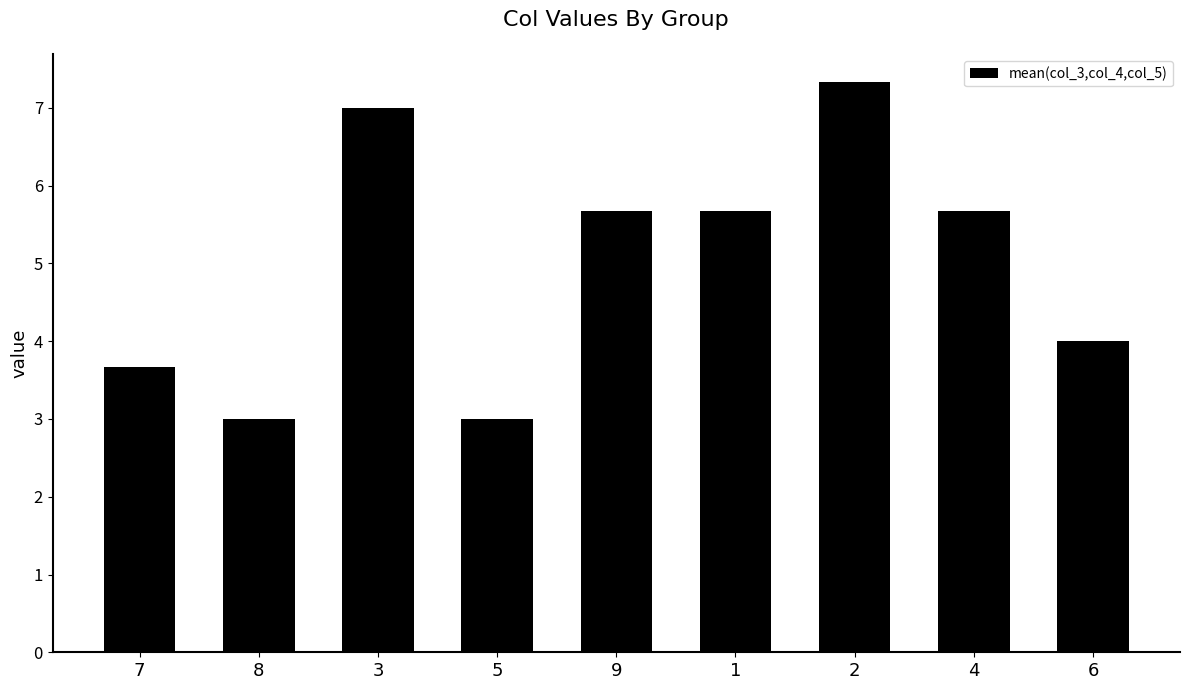

Which has a higher value, 9 or 6?

9